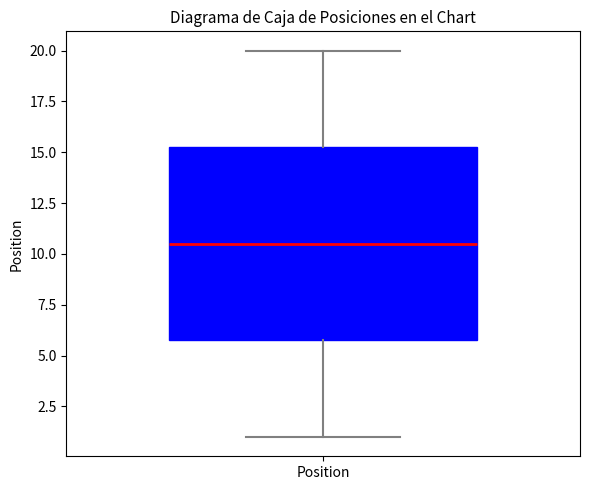

Transcribe this box plot: give where the median line is, the range the box spans, and where the two whiskers end, as read against the y-axis. The values are not printed on the chart, so give them approximately, as read against the axis.

median 10.5, box 6.0 to 15.5, whiskers 1.0 to 20.0